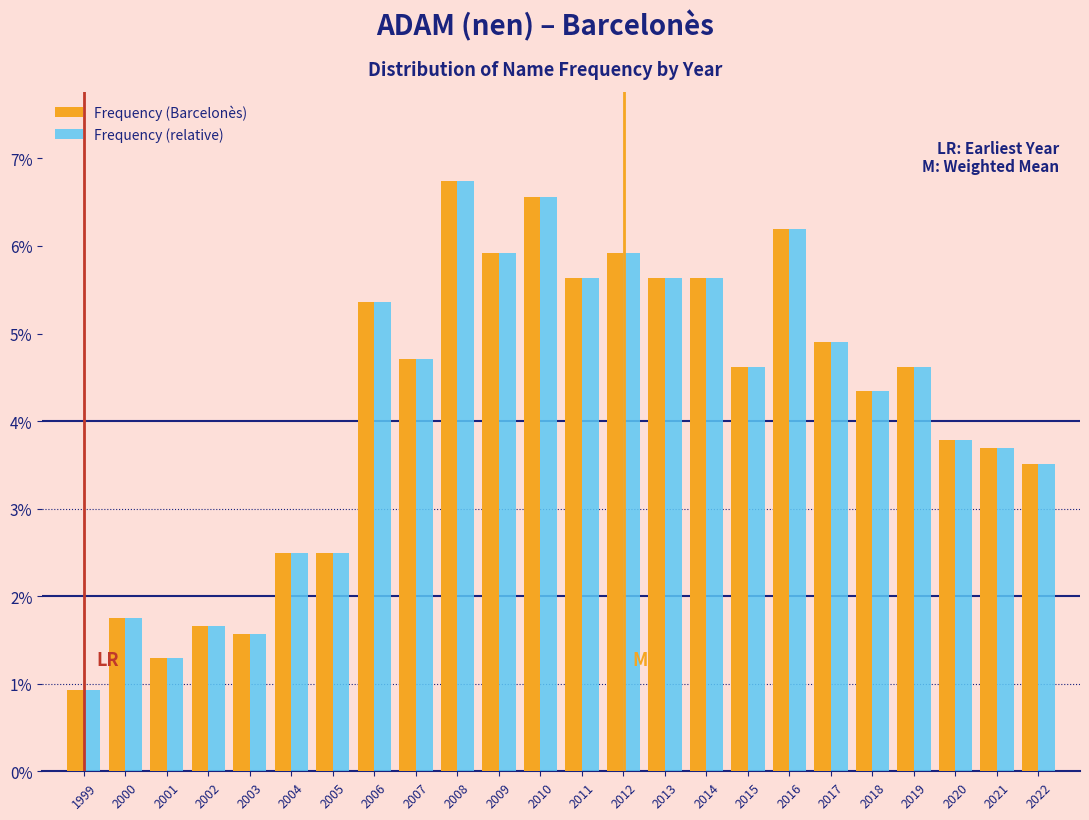

What is the total value across all series at 2004?

5.0